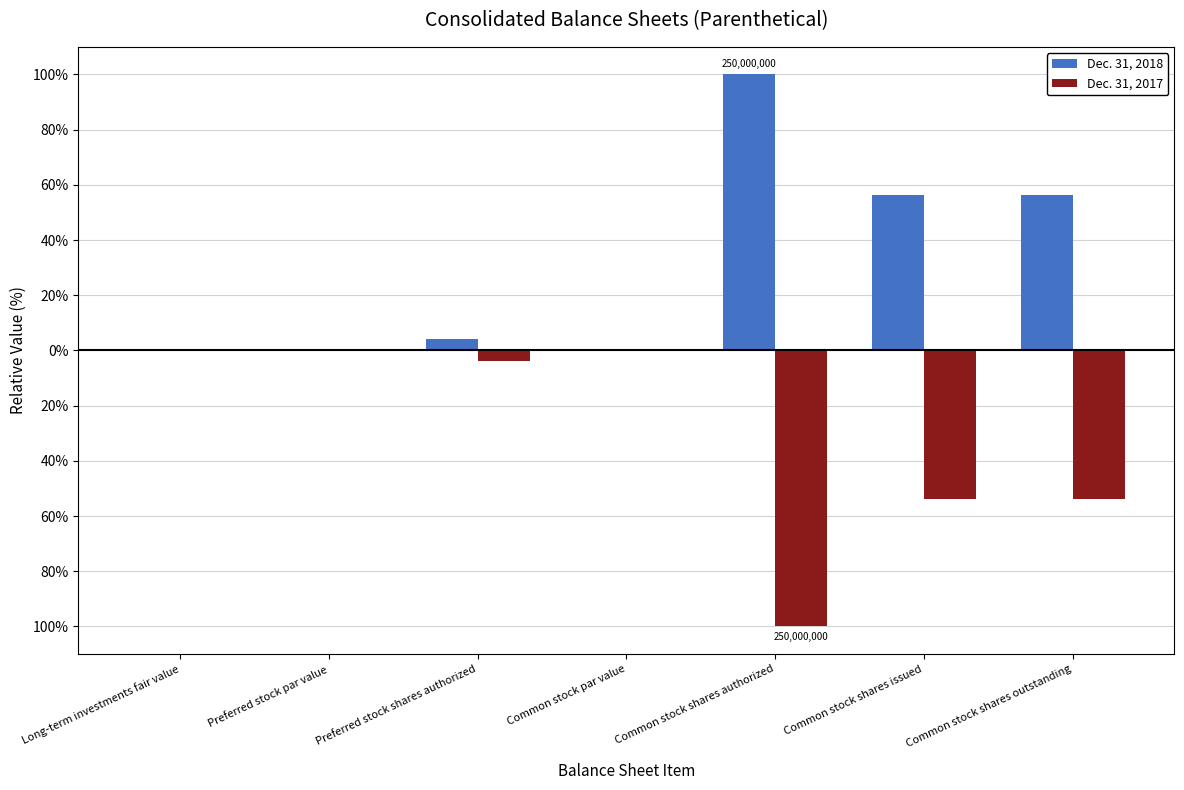

At which category is the sum across all series the highest?

Common stock shares issued